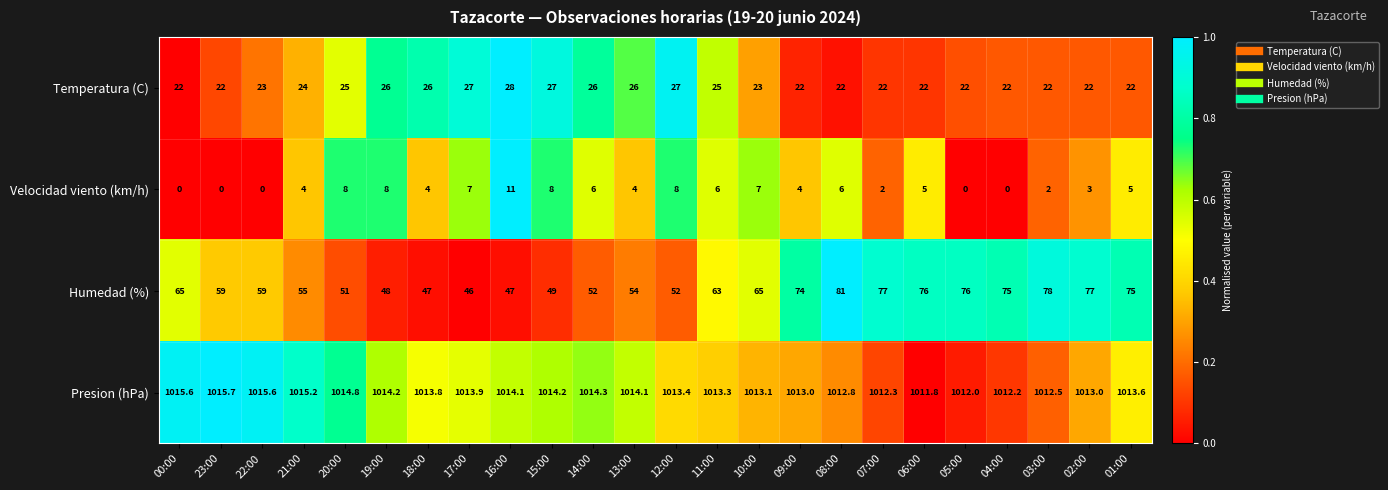

Which series changed the most between 05:00 and 04:00?

Humedad (%)